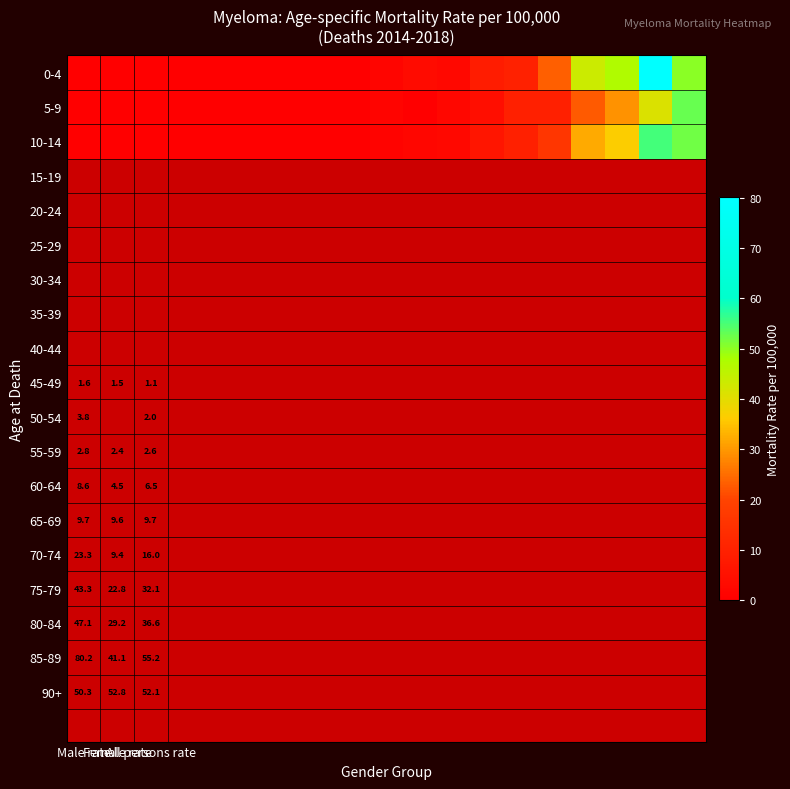

How many data points in 10-14 are less than 1?

9